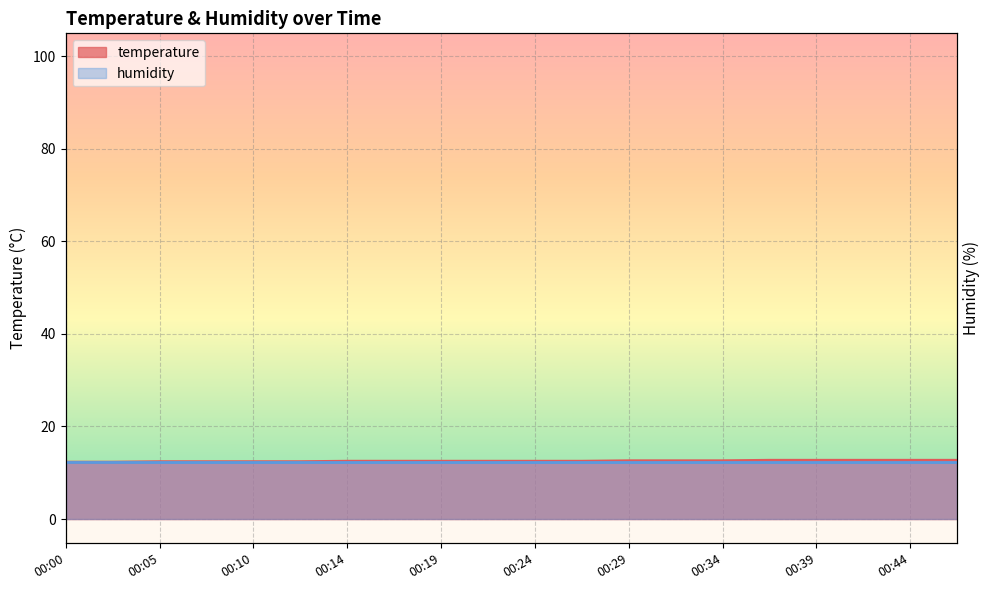

At which category does the chart reach its minimum across all series?

00:00